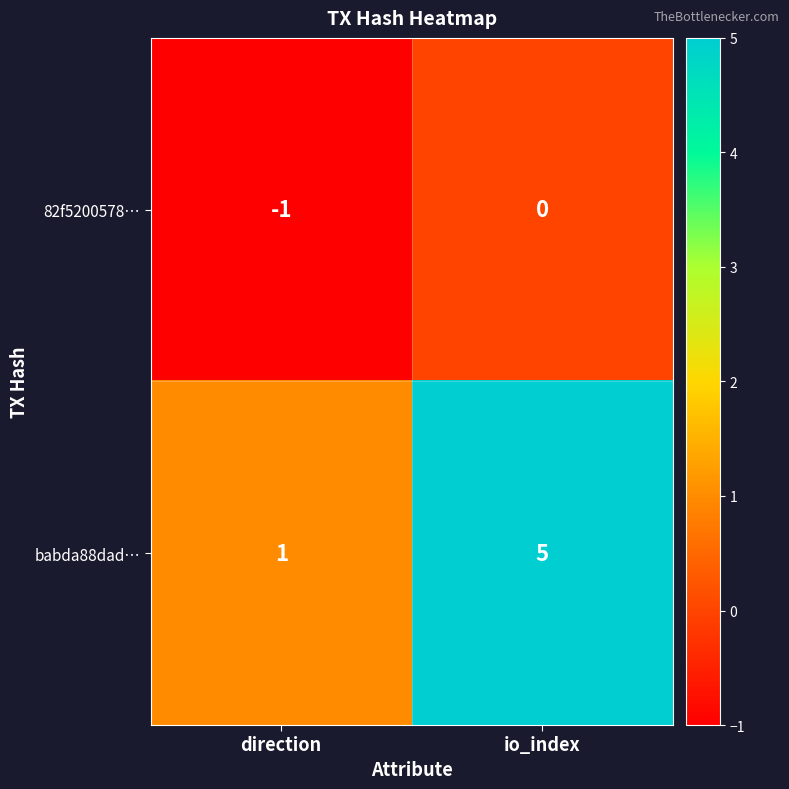

Reading right to left, transcribe all the data shown in this chart.

82f5200578…: 0	-1
babda88dad…: 5	1